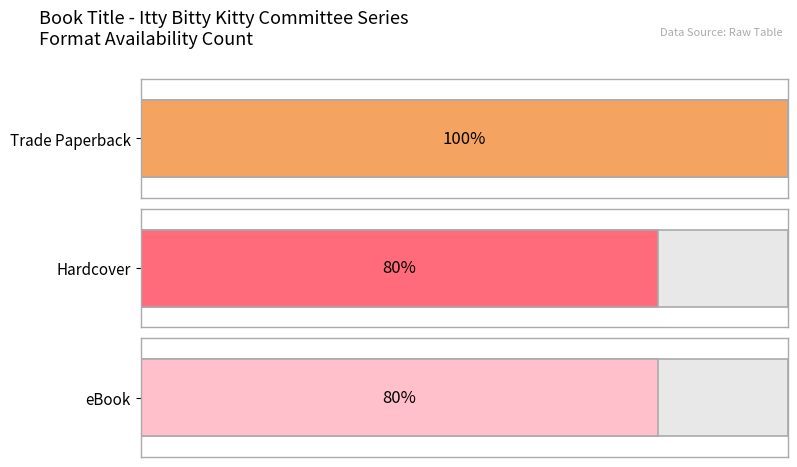

What are all the series names shown in the legend?

Trade Paperback, Hardcover, eBook